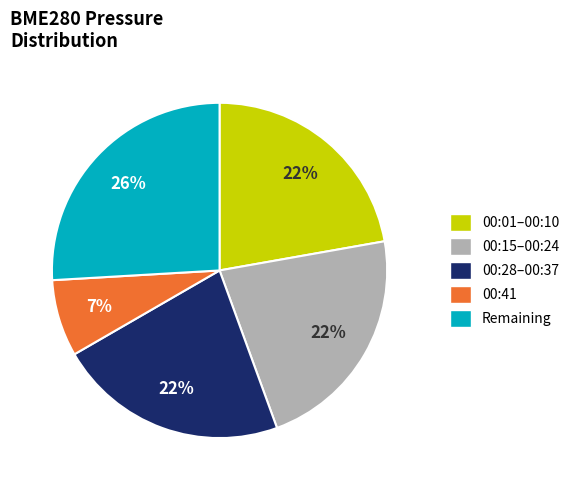

Which slice is the smallest?

00:41